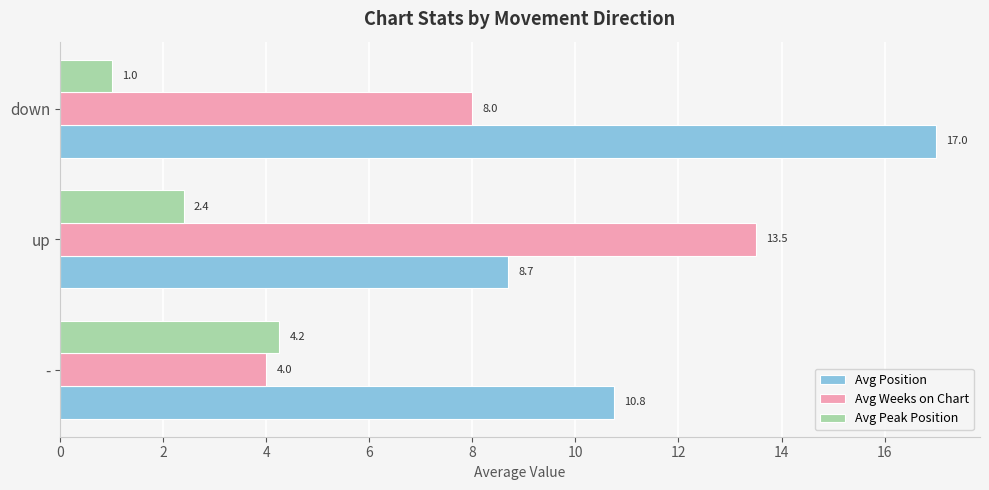

At how many categories does at least one series exceed 10?

3